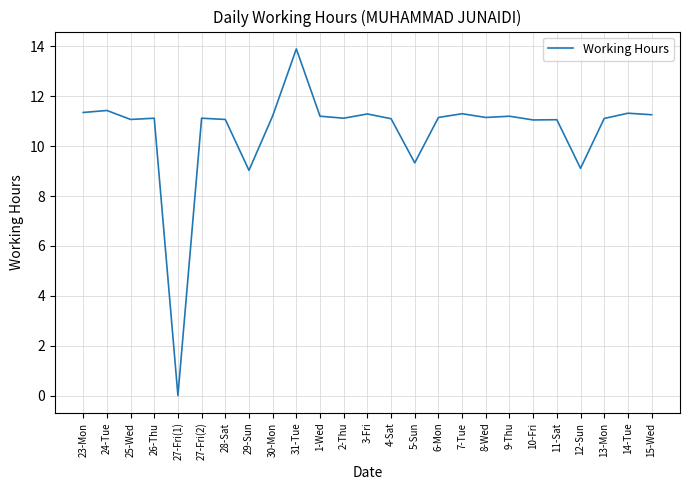

Which category has the highest value across all series?

31-Tue